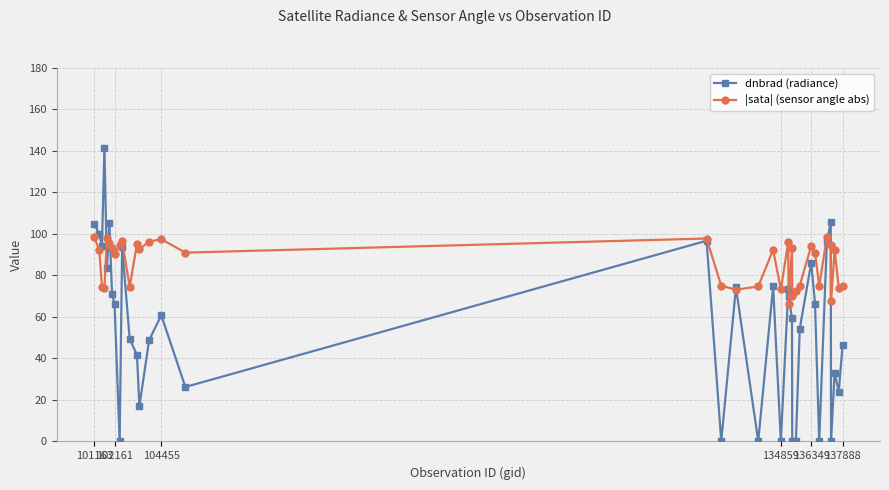

What is the value of the |sata| (sensor angle abs) point at the 24th from the left?

66.5